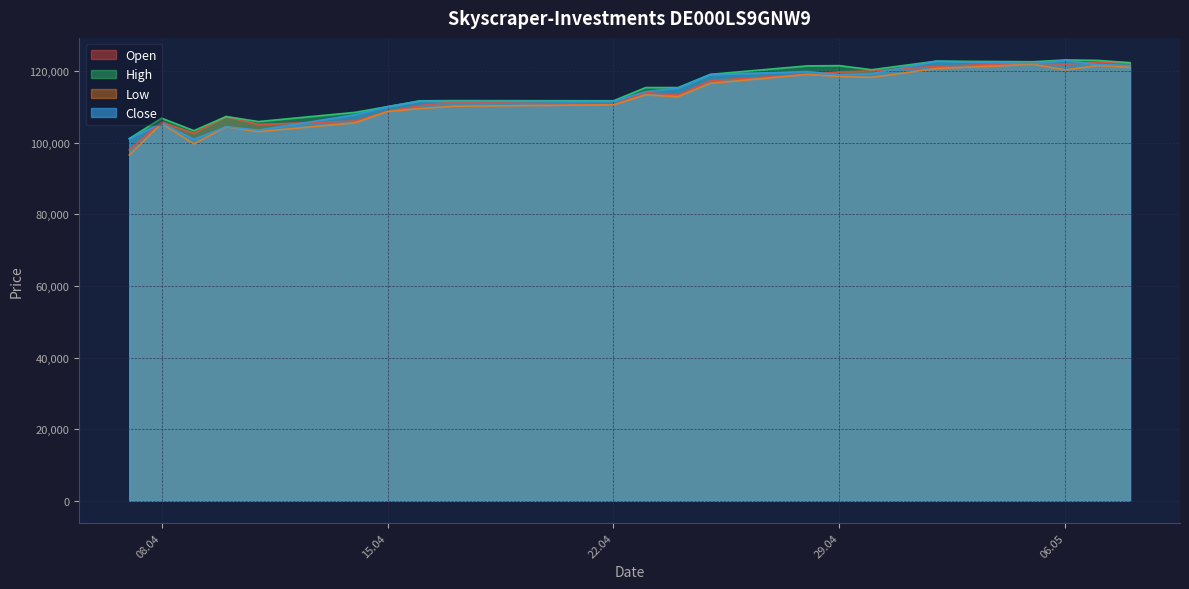

What is the sum of all High values?

2404991